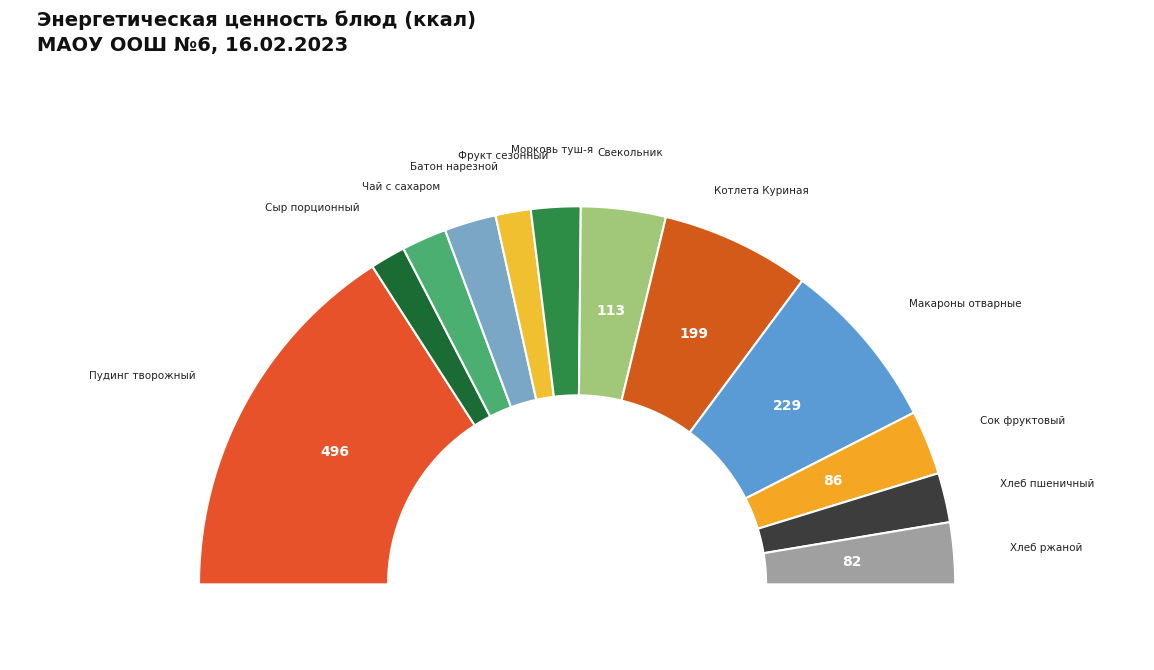

Is Морковь туш-я the majority of the pie?

No